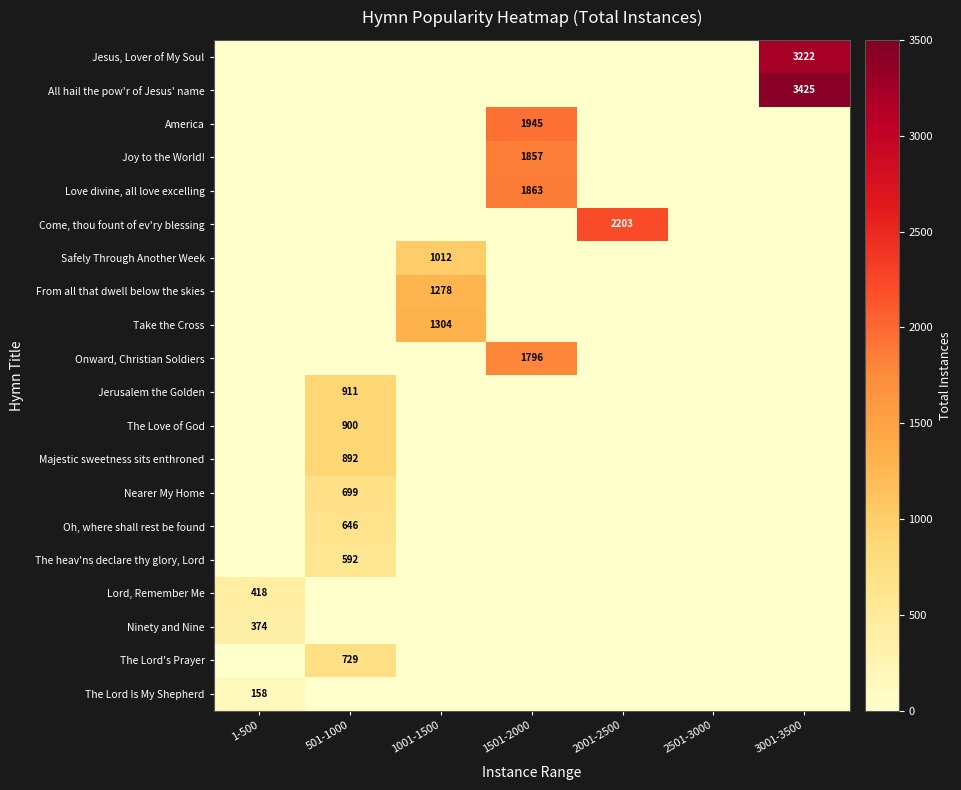

Rank the series at 1001-1500 from highest to lowest value.

Take the Cross, From all that dwell below the skies, Safely Through Another Week, Jesus, Lover of My Soul, All hail the pow'r of Jesus' name, America, Joy to the World!, Love divine, all love excelling, Come, thou fount of ev'ry blessing, Onward, Christian Soldiers, Jerusalem the Golden, The Love of God, Majestic sweetness sits enthroned, Nearer My Home, Oh, where shall rest be found, The heav'ns declare thy glory, Lord, Lord, Remember Me, Ninety and Nine, The Lord's Prayer, The Lord Is My Shepherd